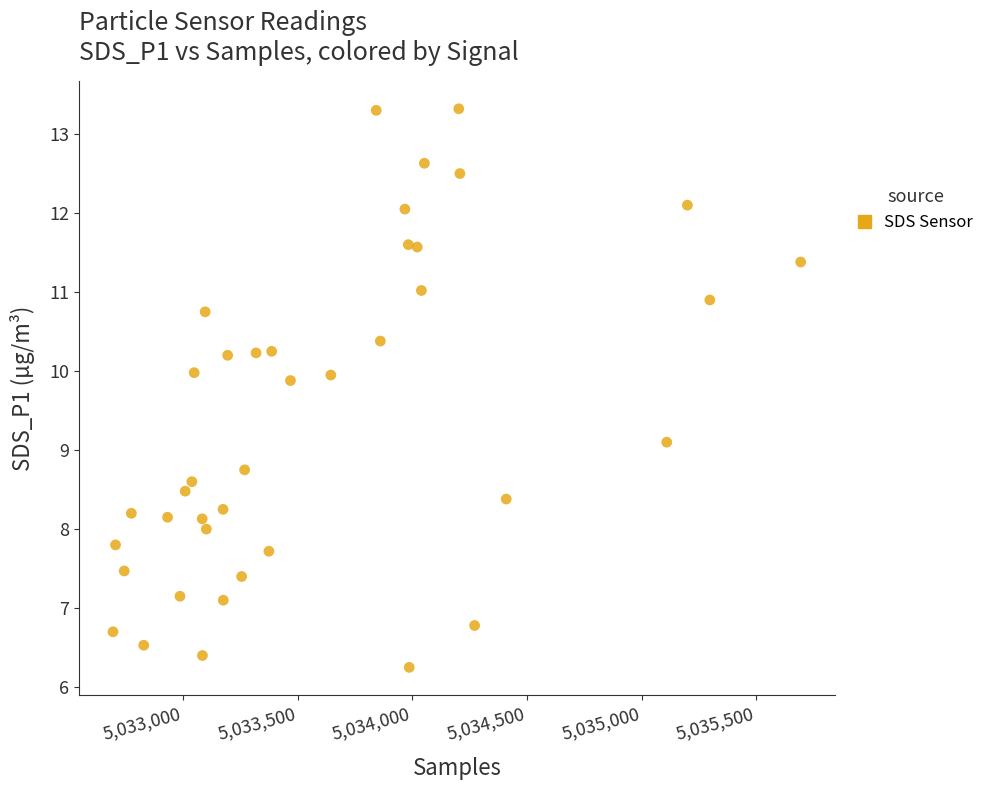

What is the range of Y values (max minus min)?

7.1